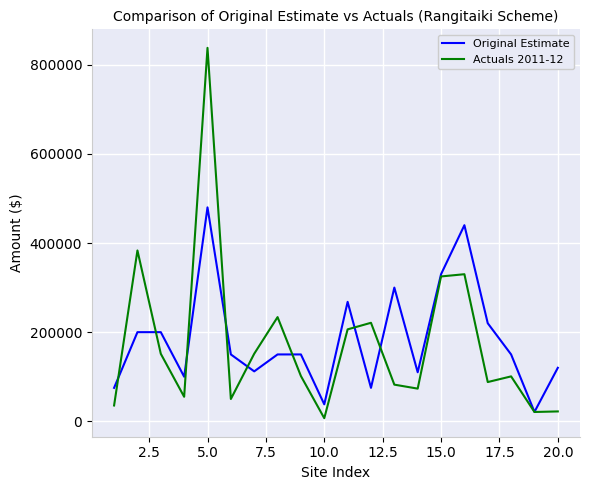

What is the minimum value for Original Estimate?

21000